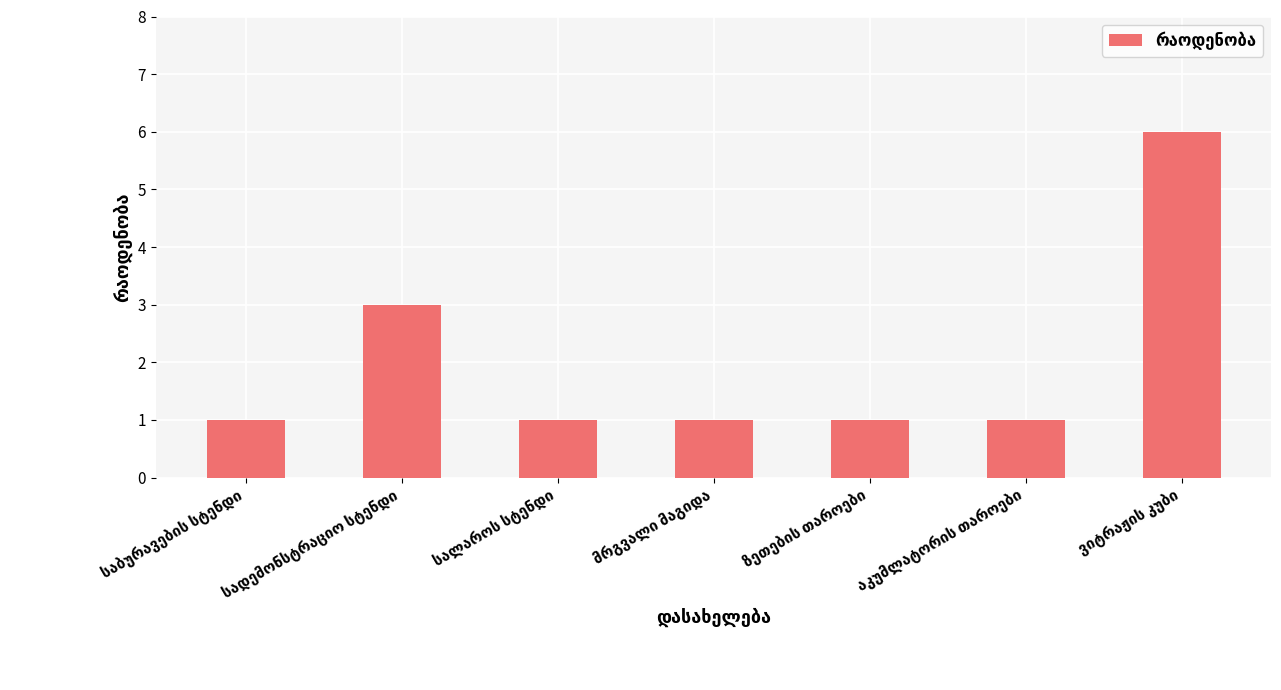

What is the value of the 7th bar from the left?

6